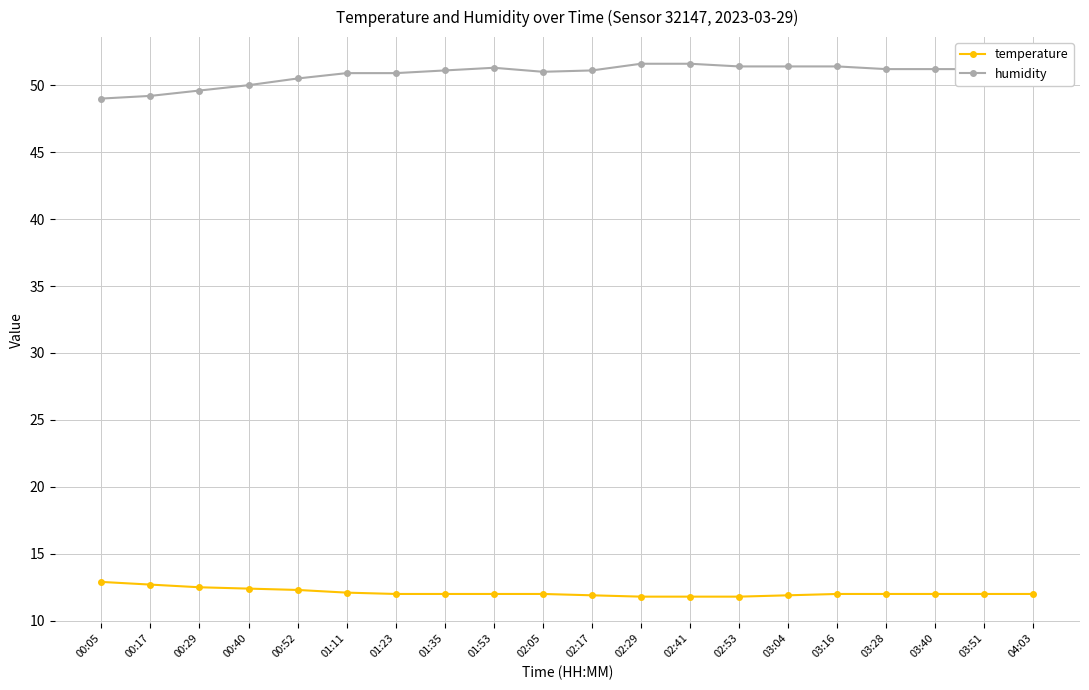

Does the chart have visible grid lines?

Yes